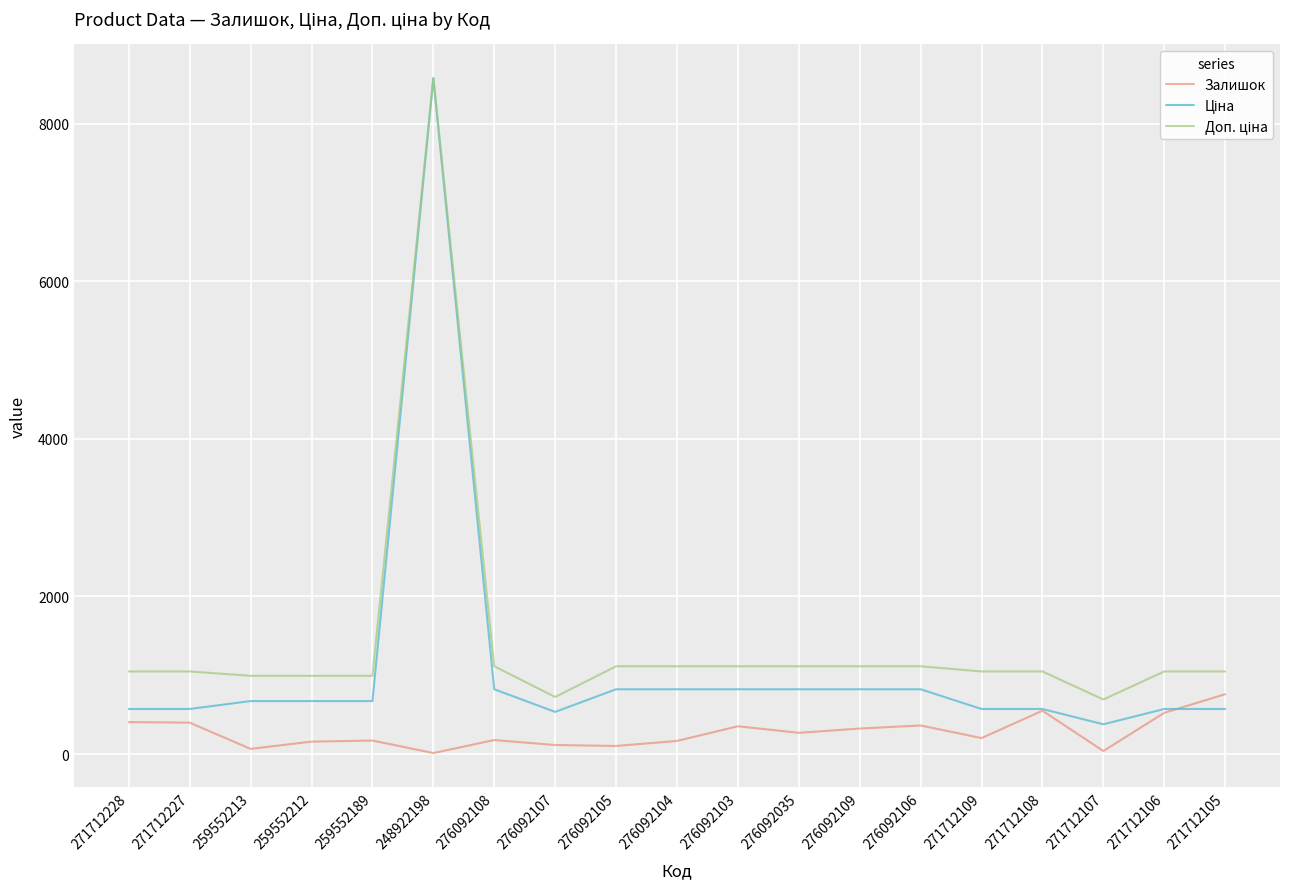

What is the difference between the highest and lowest values at 276092035?

845.0